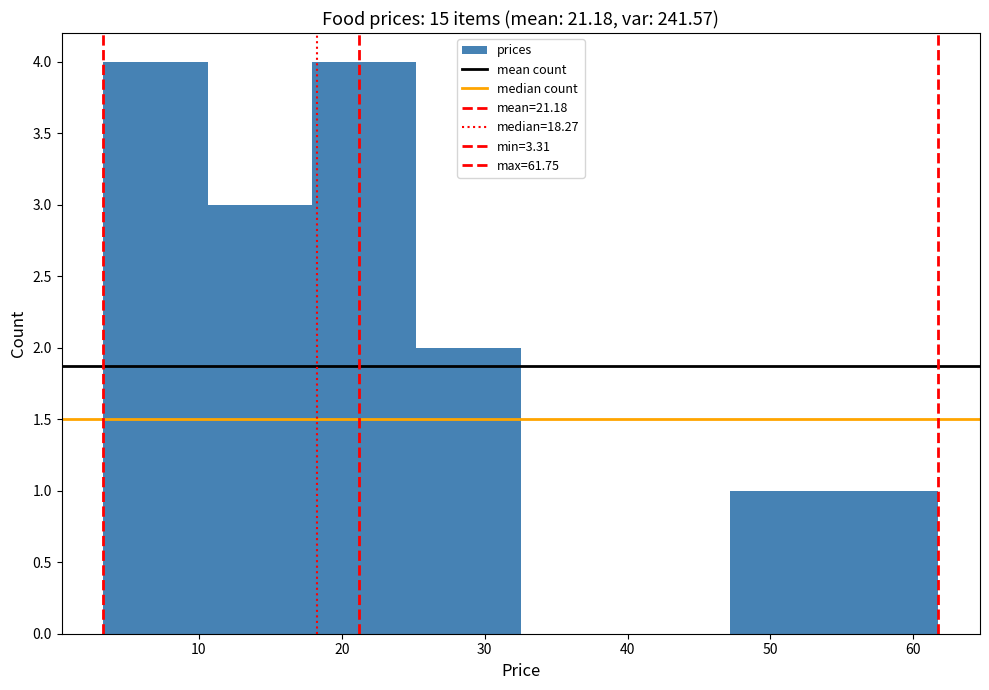

What is the height of the bar covering 54 to 62 on the x-axis? Neither the bar edges nor the heights are printed on the chart, so give them approximately, as read against the axes.

1